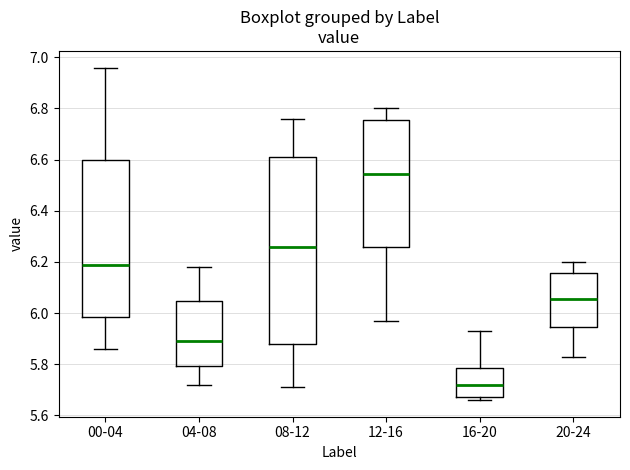

Reading left to right, read every box against the y-axis: the position of its median line, the range the box covers, and the ends of its whiskers. The values are not printed on the chart, so give them approximately, as read against the axis.

00-04: median 6.20, box 5.98 to 6.60, whiskers 5.86 to 6.96
04-08: median 5.90, box 5.80 to 6.04, whiskers 5.72 to 6.18
08-12: median 6.26, box 5.88 to 6.62, whiskers 5.72 to 6.76
12-16: median 6.54, box 6.26 to 6.76, whiskers 5.98 to 6.80
16-20: median 5.72, box 5.68 to 5.78, whiskers 5.66 to 5.94
20-24: median 6.06, box 5.94 to 6.16, whiskers 5.84 to 6.20